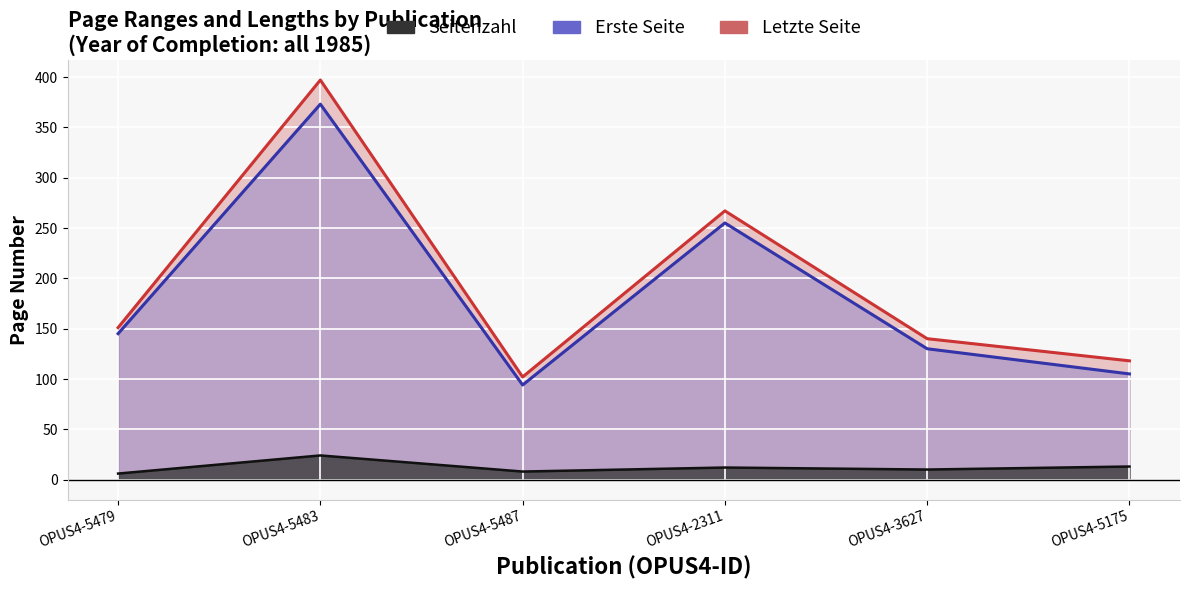

What is the sum of all Seitenzahl values?

73